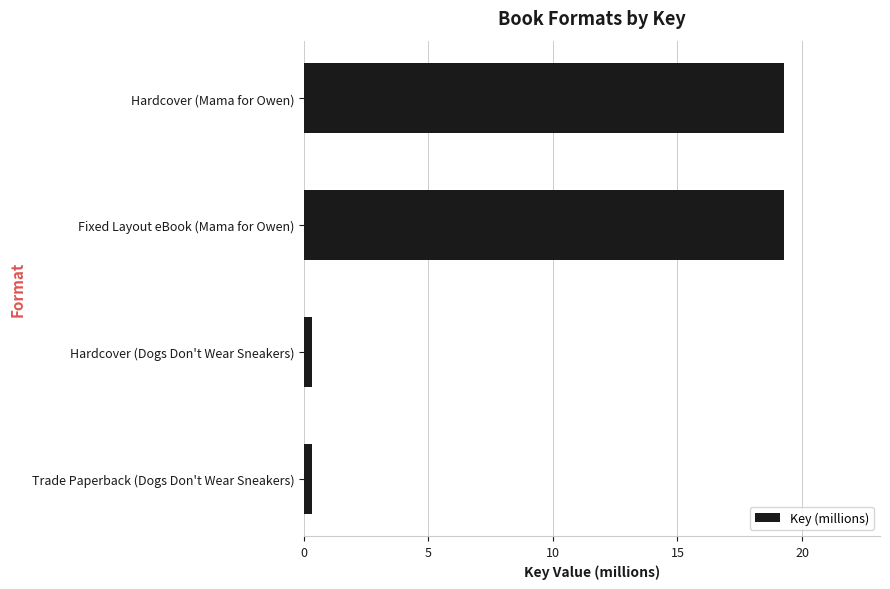

The chart shows a value of 5.8 at Fixed Layout eBook (Mama for Owen). True or false?

False